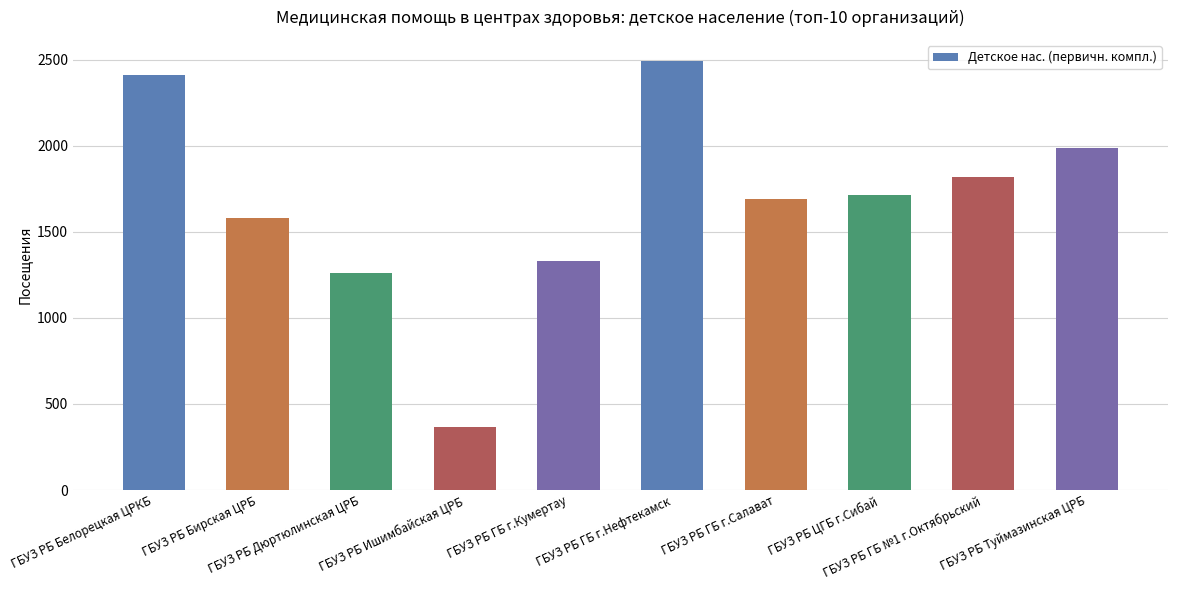

Between ГБУЗ РБ Бирская ЦРБ and ГБУЗ РБ Ишимбайская ЦРБ, which is larger?

ГБУЗ РБ Бирская ЦРБ